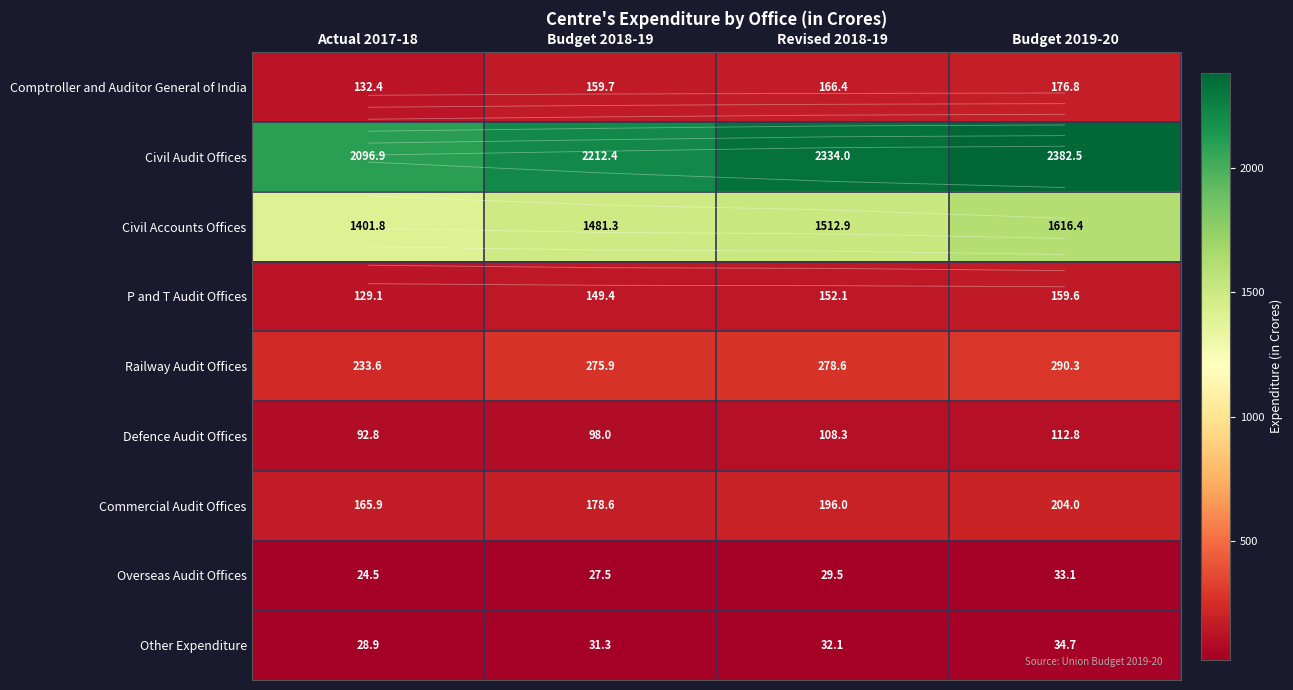

What is the difference between the maximum and second lowest values in the Comptroller and Auditor General of India series?

17.1